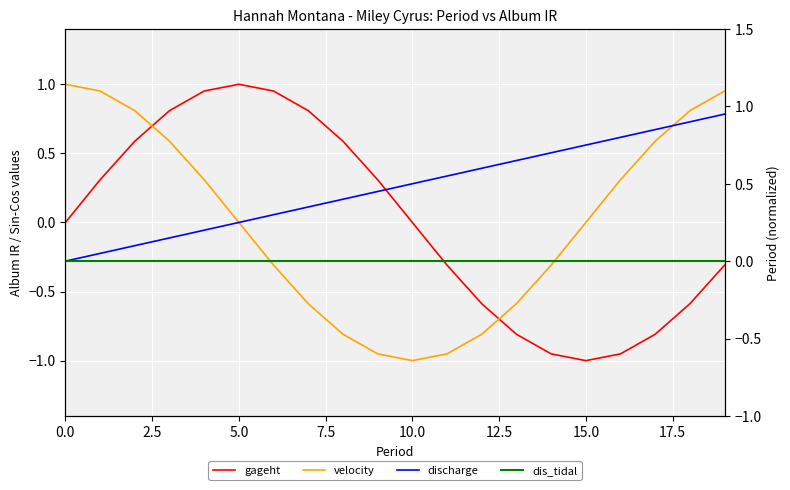

Reading left to right, extract all data points from this chart.

gageht: 0.0	0.3	0.6	0.8	1.0	1.0	1.0	0.8	0.6	0.3	0.0	-0.3	-0.6	-0.8	-1.0	-1.0	-1.0	-0.8	-0.6	-0.3
velocity: 1.0	1.0	0.8	0.6	0.3	0.0	-0.3	-0.6	-0.8	-1.0	-1.0	-1.0	-0.8	-0.6	-0.3	0.0	0.3	0.6	0.8	1.0
discharge: 0.0	0.1	0.1	0.1	0.2	0.2	0.3	0.3	0.4	0.5	0.5	0.6	0.6	0.7	0.7	0.8	0.8	0.8	0.9	0.9
dis_tidal: 0.0	0.0	0.0	0.0	0.0	0.0	0.0	0.0	0.0	0.0	0.0	0.0	0.0	0.0	0.0	0.0	0.0	0.0	0.0	0.0